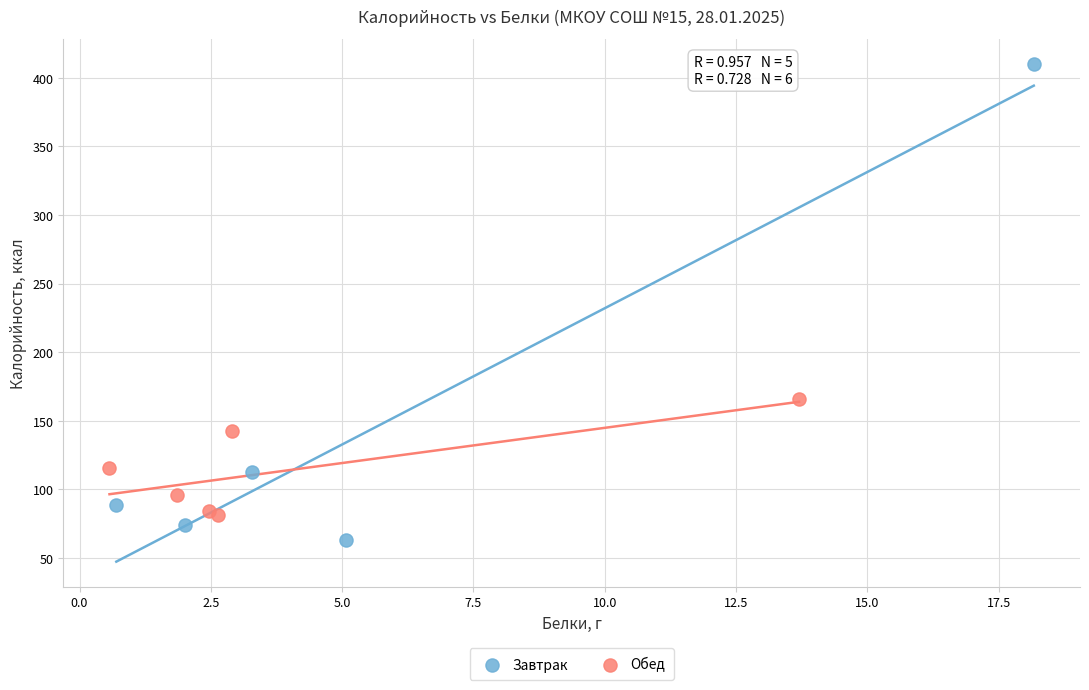

Which series reaches the minimum Y coordinate?

Завтрак